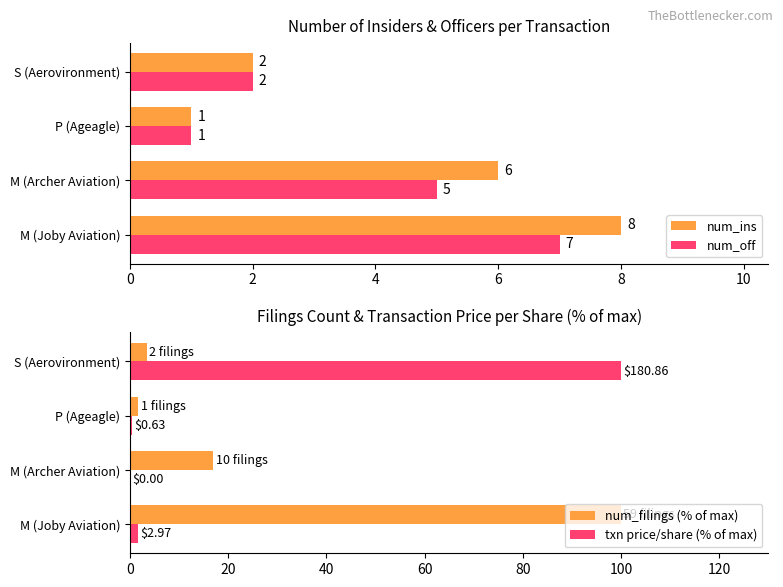

What is the value of the txn price/share (% of max) bar at the 1st from the left?

1.6